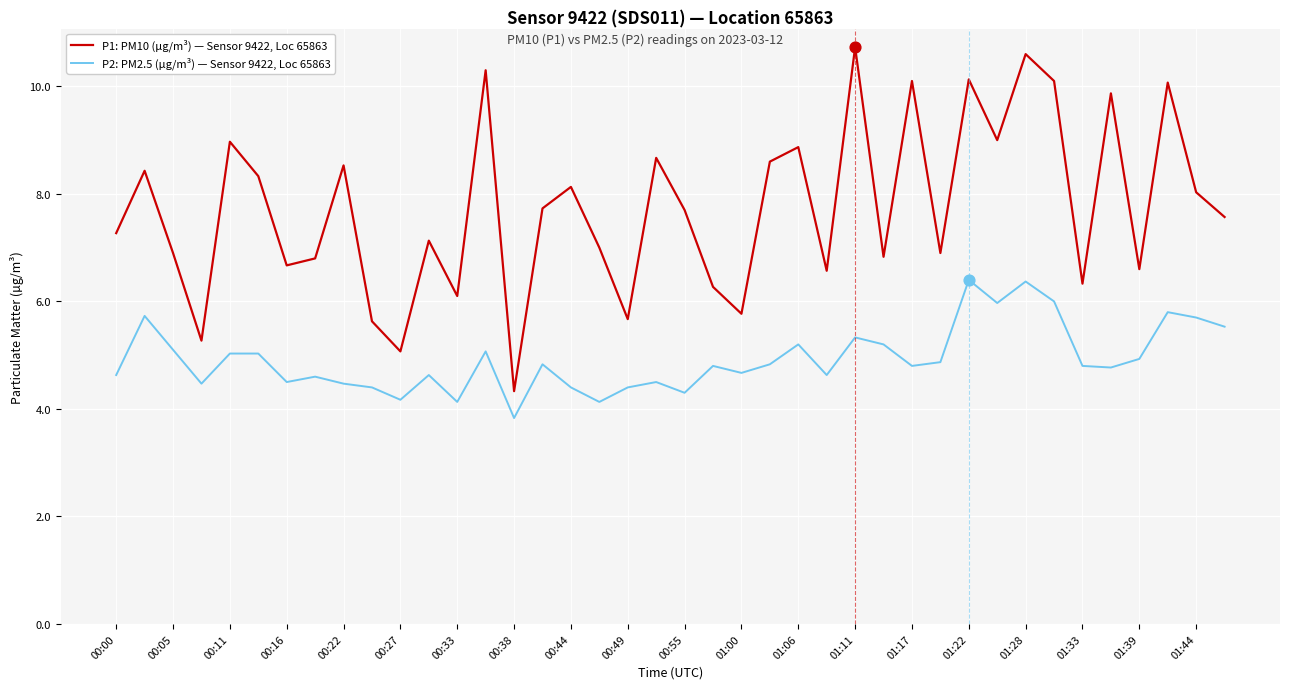

Which series has the widest spread of values?

P1: PM10 (µg/m³) — Sensor 9422, Loc 65863